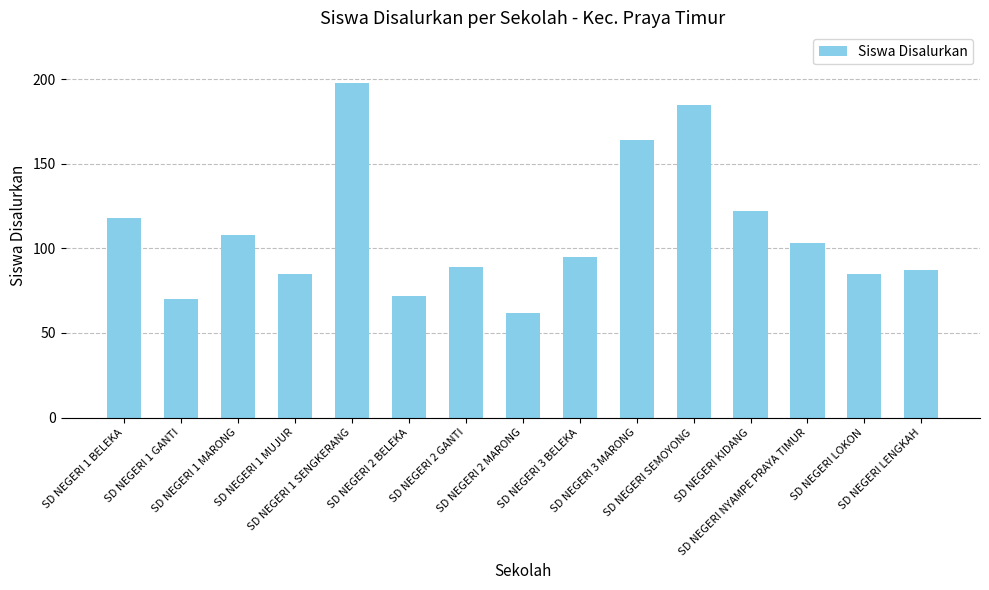

Reading left to right, extract all data points from this chart.

118	70	108	85	198	72	89	62	95	164	185	122	103	85	87